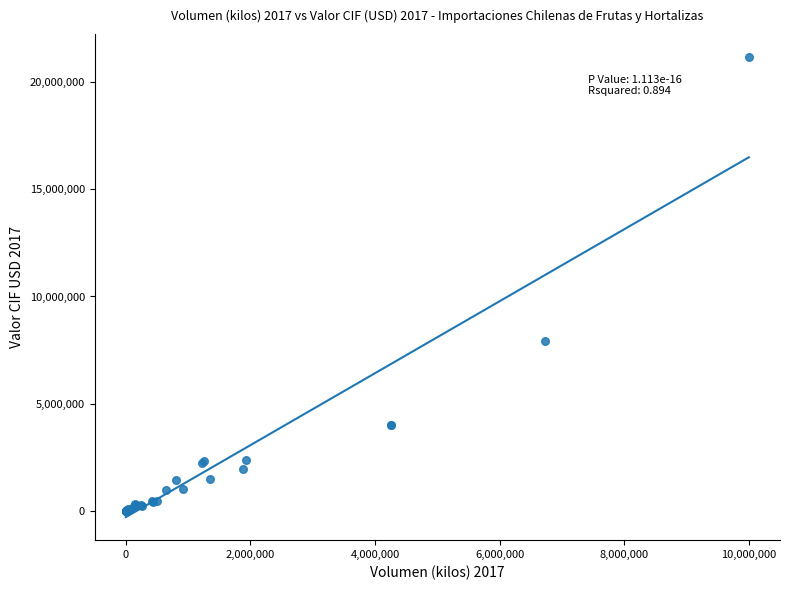

What Y value in the scatter plot is closest to 10570671?

7942314.2